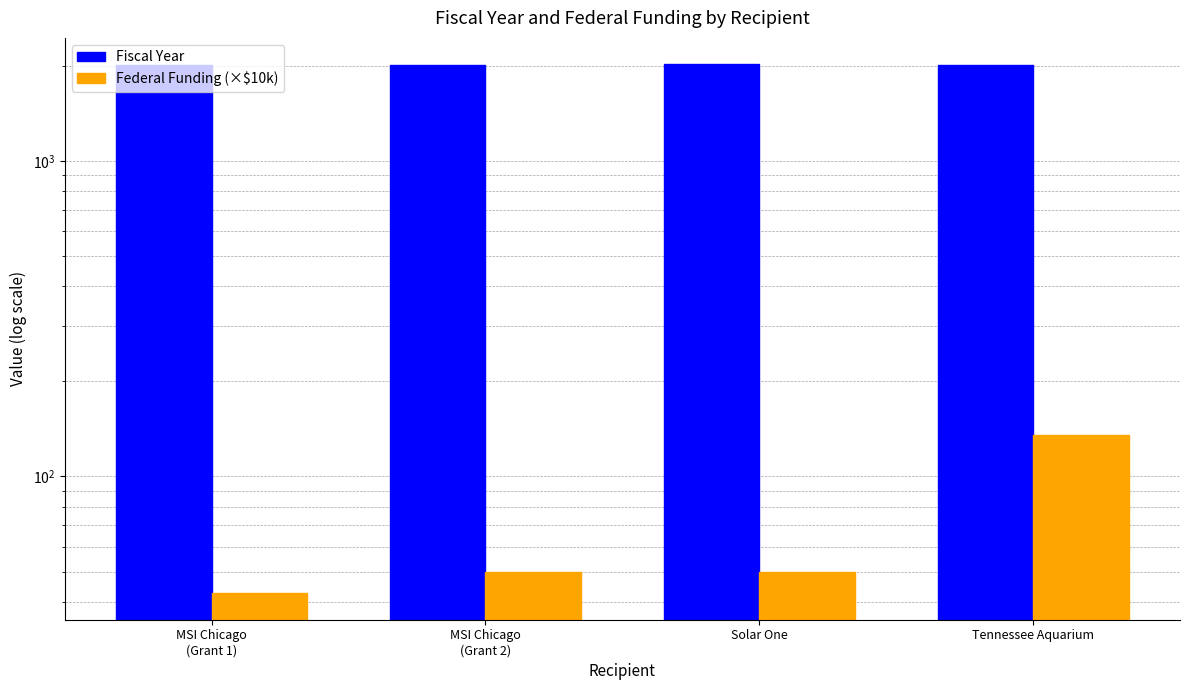

The value of Federal Funding (×$10k) at MSI Chicago
(Grant 2) is 33.9. True or false?

False